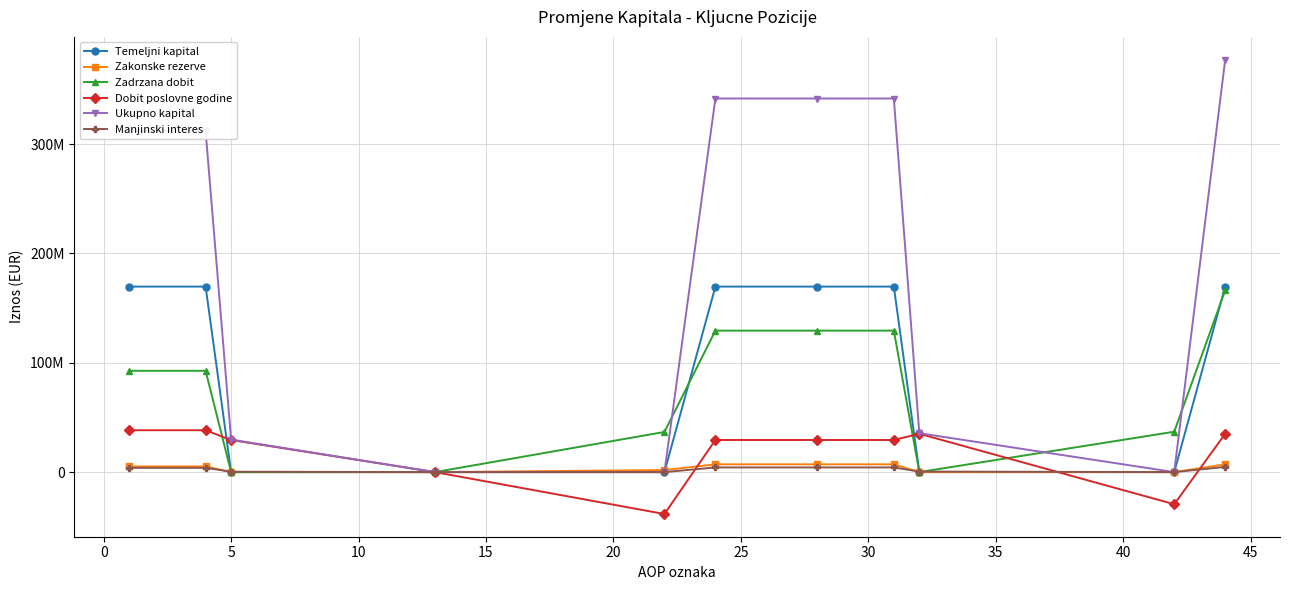

Does the chart have visible grid lines?

Yes